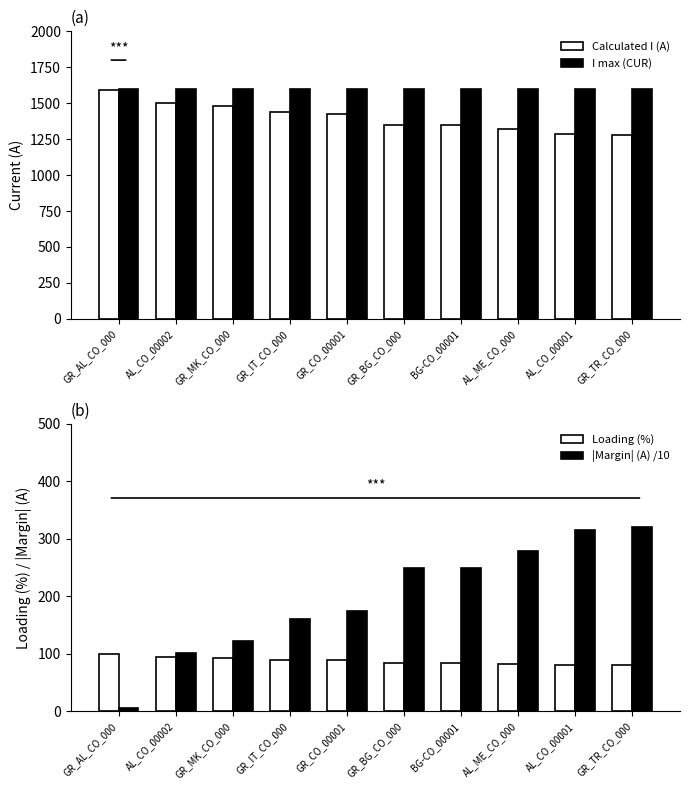

Reading right to left, list all the values displayed in this chart.

Calculated I (A): 1279	1285	1321	1350	1351	1425	1439	1478	1498	1595
I max (CUR): 1600	1600	1600	1600	1600	1600	1600	1600	1600	1600
Loading (%): 80	80	83	84	84	89	90	92	94	100
|Margin| (A) /10: 321	315	279	250	249	175	161	122	102	5